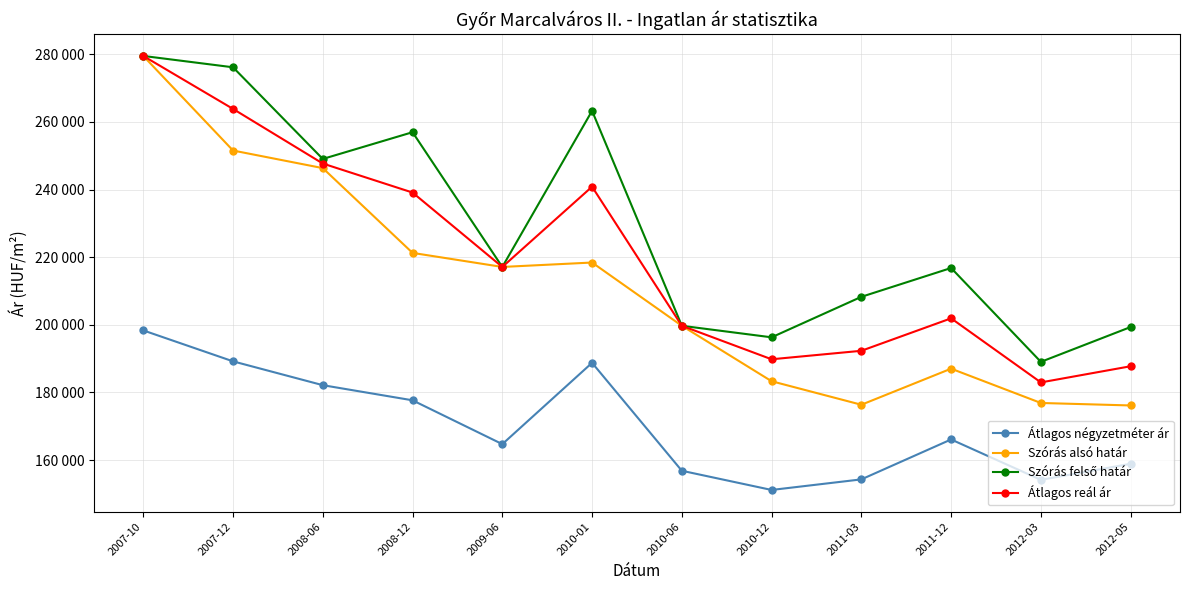

How many data points in Átlagos négyzetméter ár are above 166102?

5